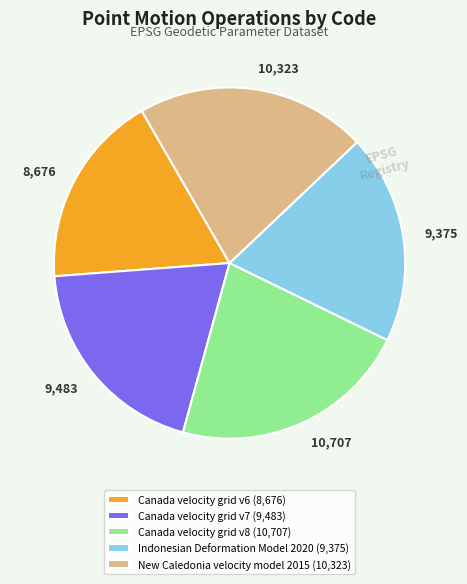

Is Indonesian Deformation Model 2020 the majority of the pie?

No